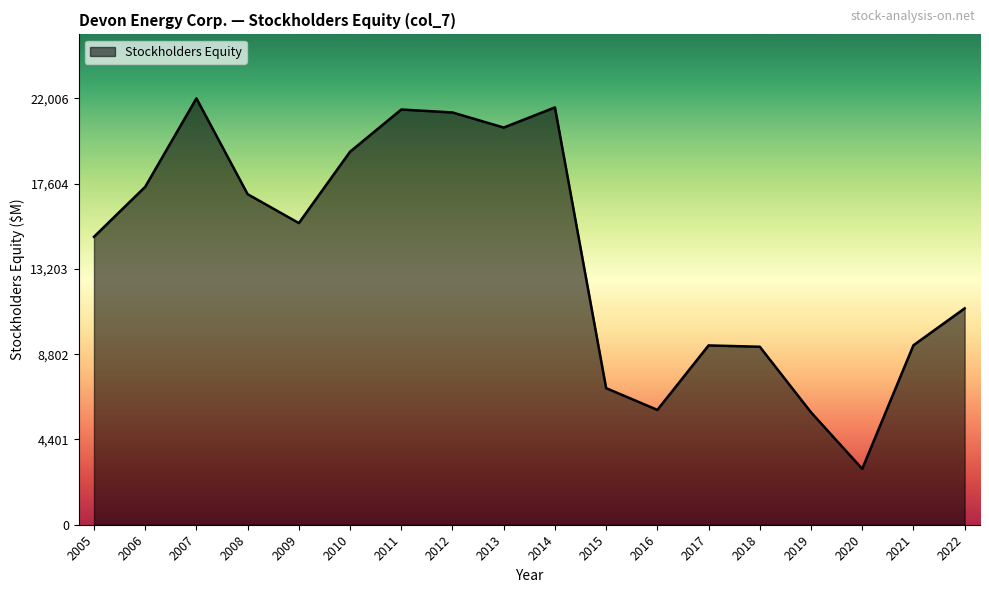

What is the approximate value at 2011?

21430